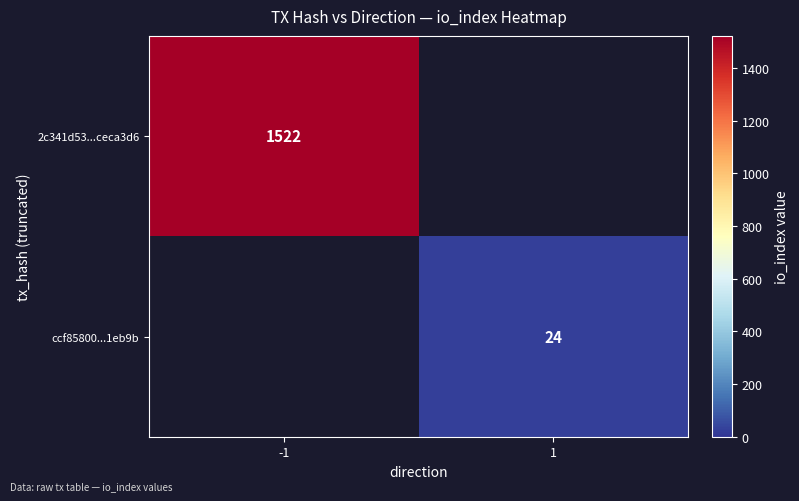

The ccf85800...1eb9b series shows 24 at 1. True or false?

True